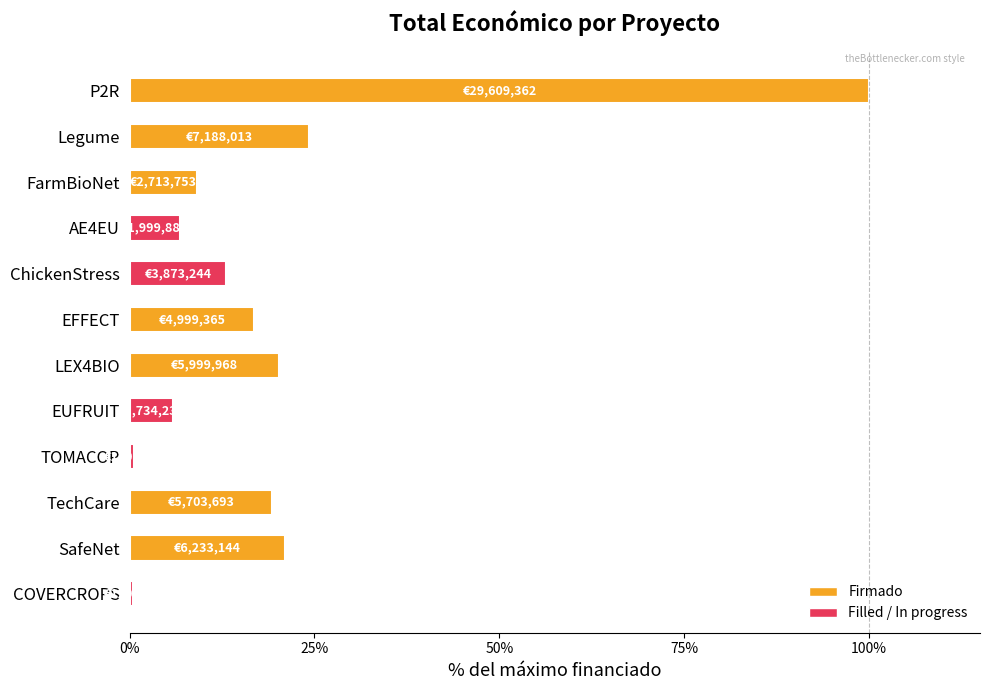

Between Legume and ChickenStress, which is larger?

Legume